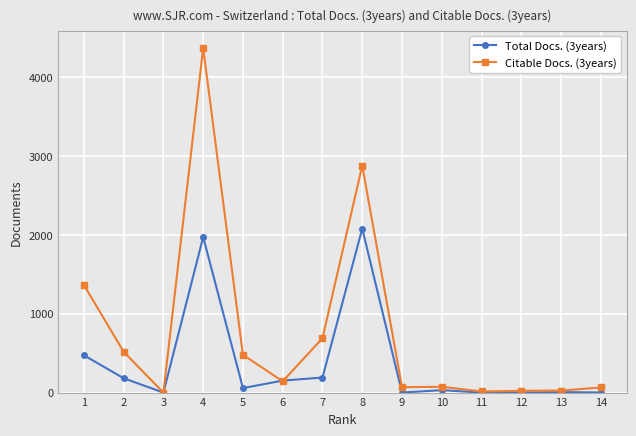

At which label does Citable Docs. (3years) reach its peak?

4